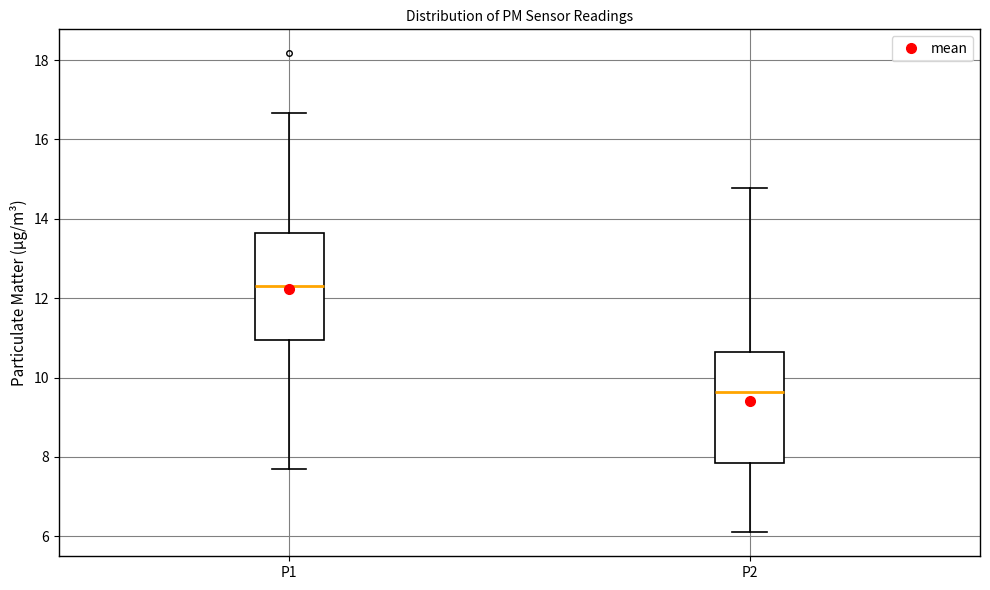

Which box's median line is the highest?

P1